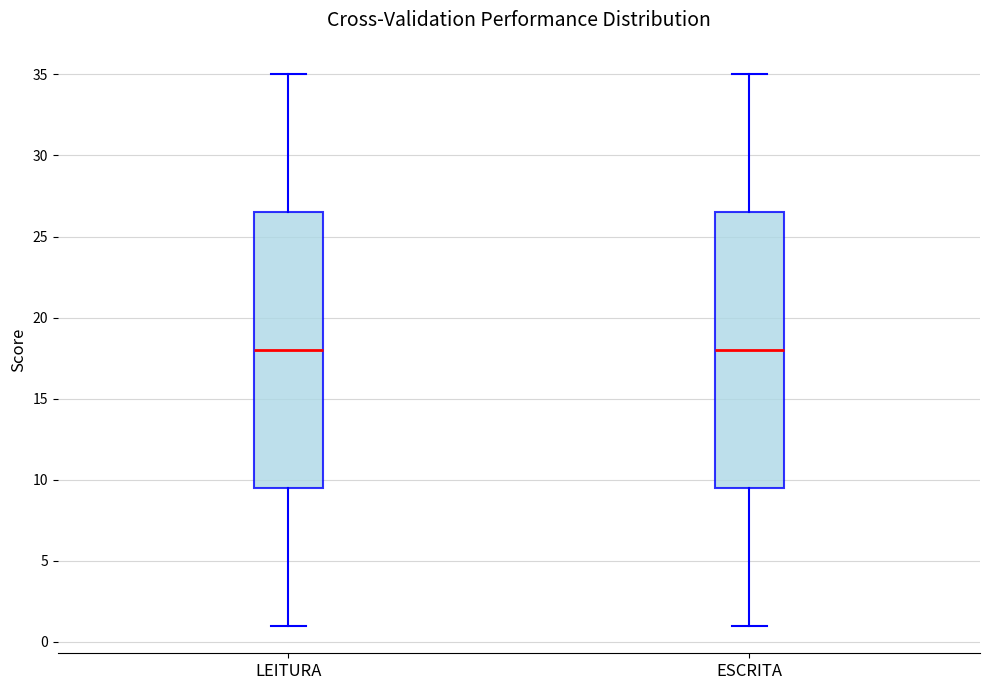

Where does the upper whisker of the box for LEITURA end on the y-axis? The values are not printed on the chart, so give them approximately, as read against the axis.

35.0